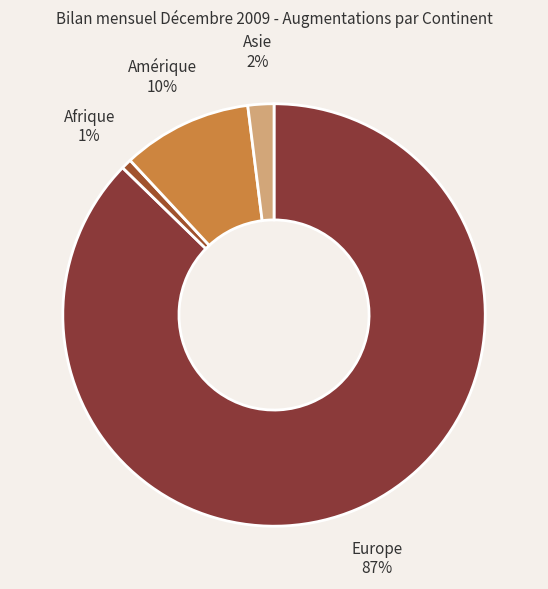

Which slice is the smallest?

Afrique